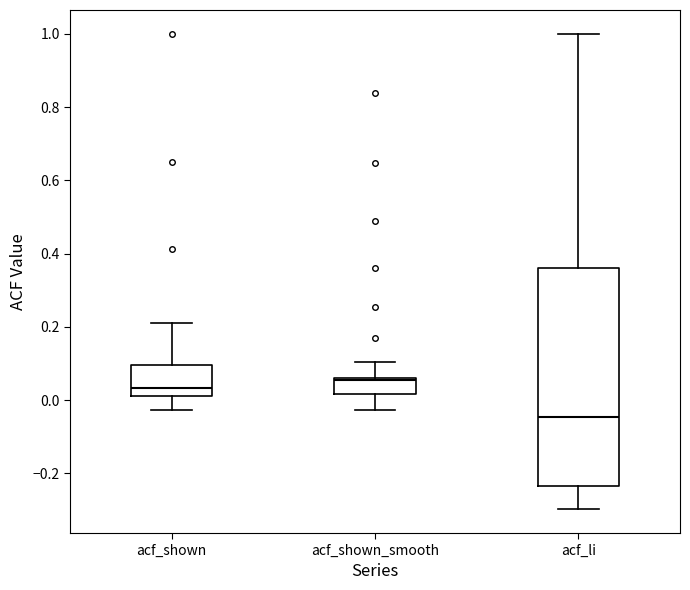

Reading left to right, transcribe this box plot: for each box, give where its median line is, the range the box spans, and where its two whiskers end, as read against the y-axis. The values are not printed on the chart, so give them approximately, as read against the axis.

acf_shown: median 0.04, box 0.02 to 0.10, whiskers -0.02 to 0.22
acf_shown_smooth: median 0.06, box 0.02 to 0.06, whiskers -0.02 to 0.10
acf_li: median -0.04, box -0.24 to 0.36, whiskers -0.30 to 1.00